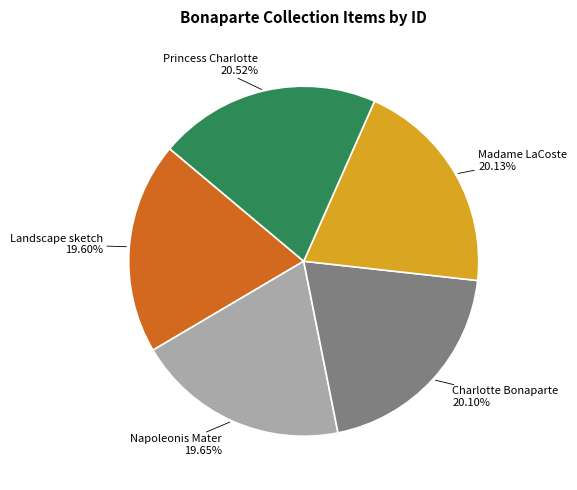

The Landscape sketch slice represents 33% of the pie. True or false?

False